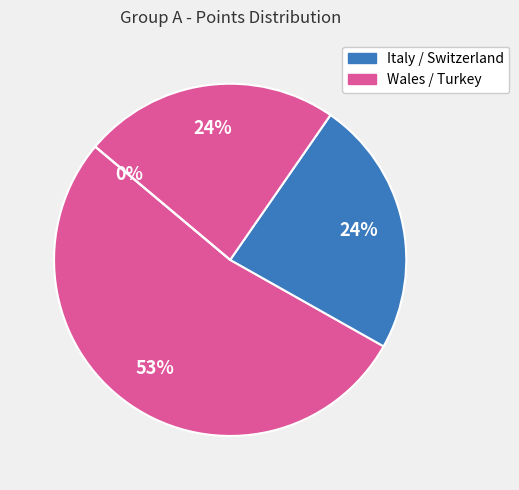

What is the smallest slice in the pie chart?

Turkey